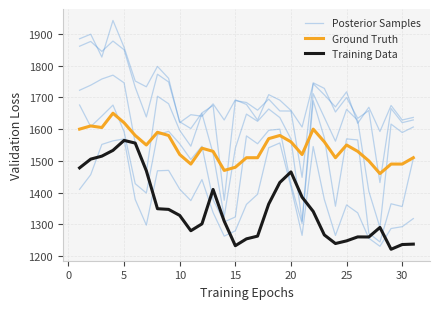

Which series has the largest range (max minus min)?

Posterior Samples